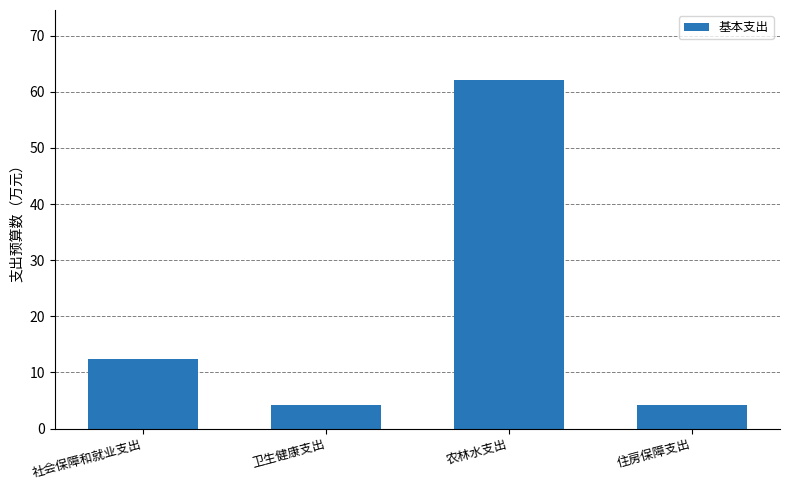

At which label does the data first exceed 12?

社会保障和就业支出